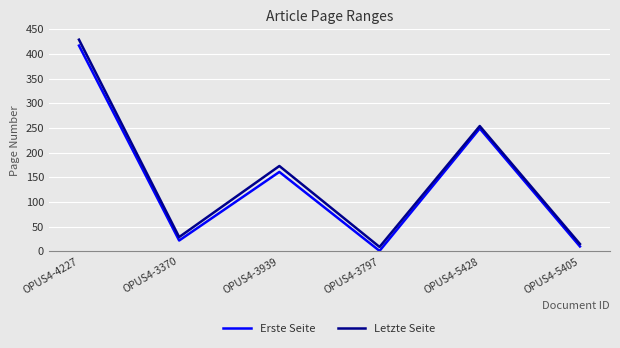

Reading right to left, transcribe all the data shown in this chart.

Erste Seite: OPUS4-5405=10	OPUS4-5428=249	OPUS4-3797=1	OPUS4-3939=161	OPUS4-3370=22	OPUS4-4227=417
Letzte Seite: OPUS4-5405=15	OPUS4-5428=254	OPUS4-3797=9	OPUS4-3939=173	OPUS4-3370=29	OPUS4-4227=429